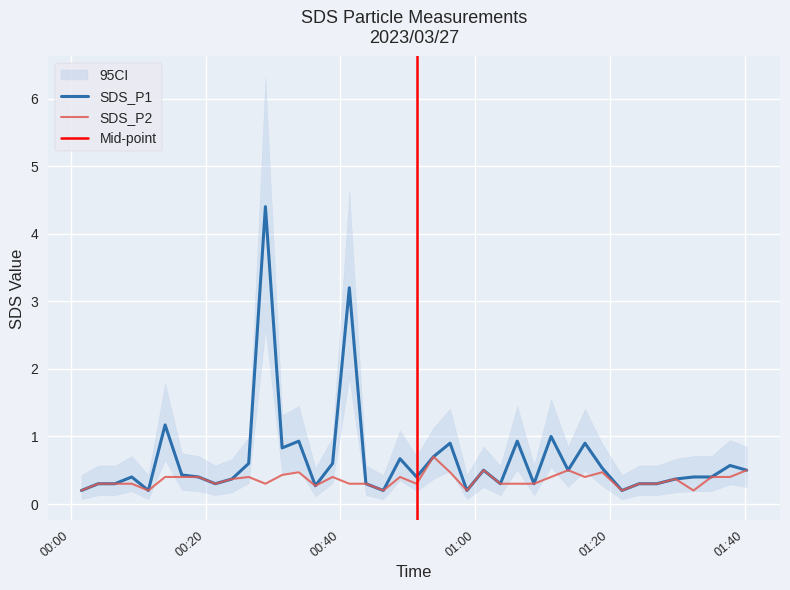

What are all the series names shown in the legend?

SDS_P1, SDS_P2